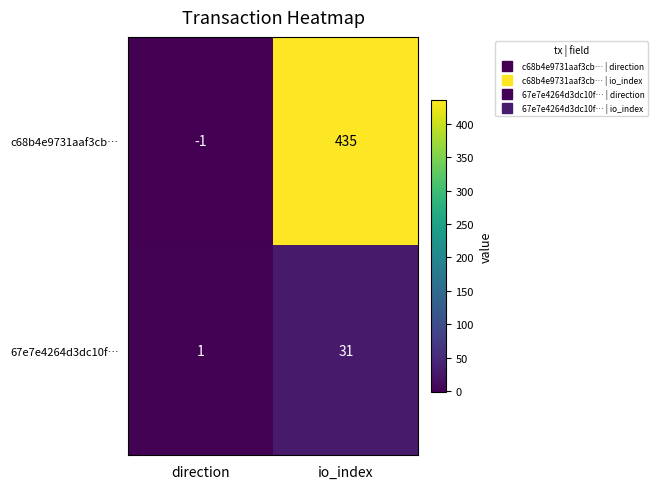

How many series are shown in this chart?

2